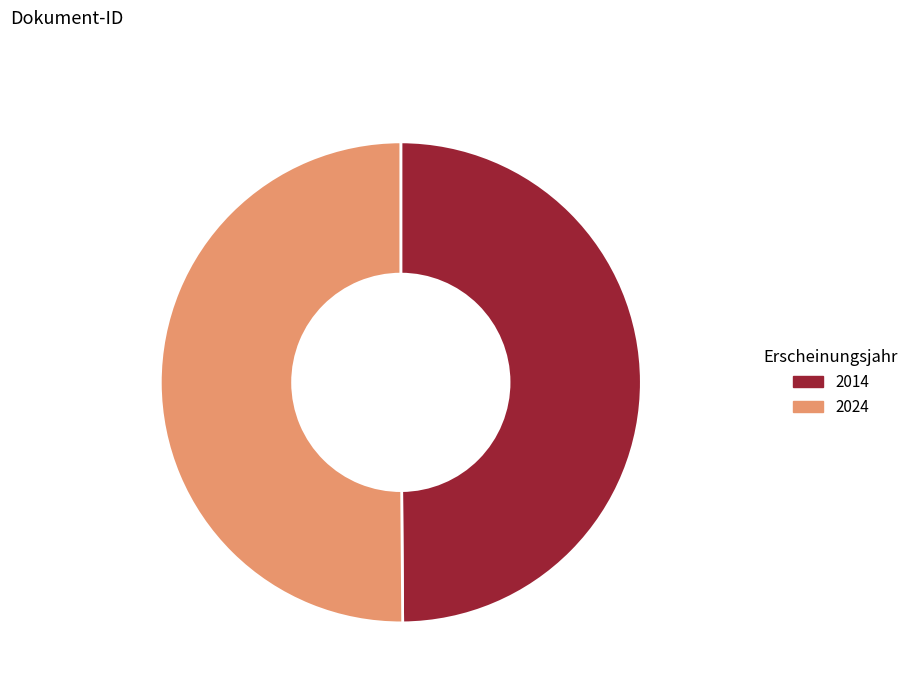

What percentage is the OPUS4-37732 slice, to the nearest percent?

50%